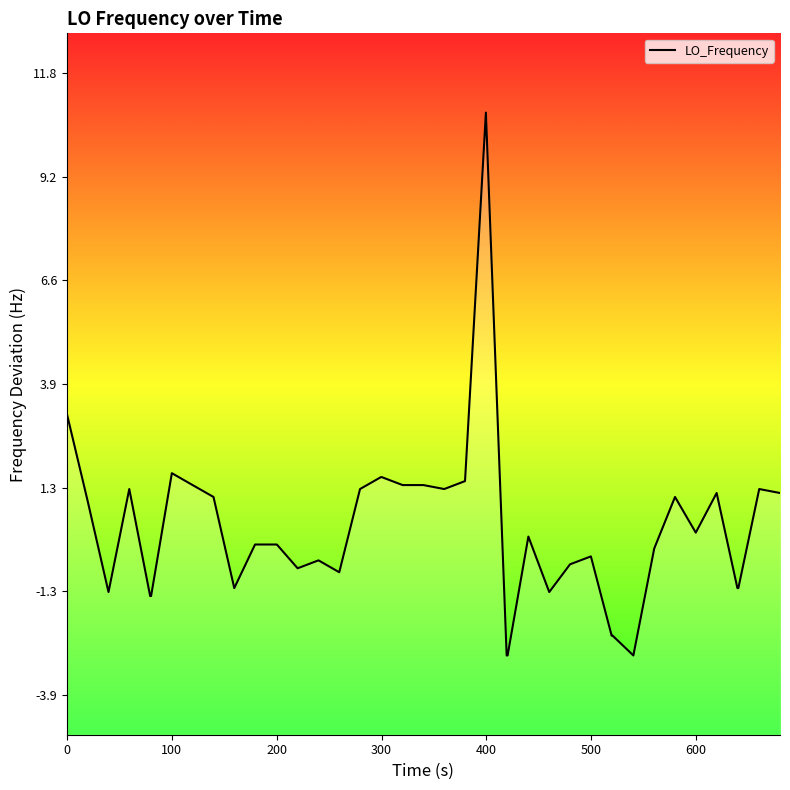

The chart shows a value of -2.1 at 400. True or false?

False